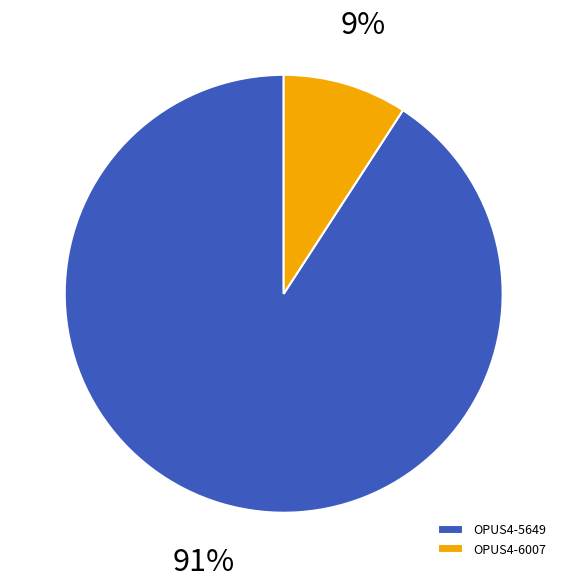

What percentage is the OPUS4-6007 slice, to the nearest percent?

9%